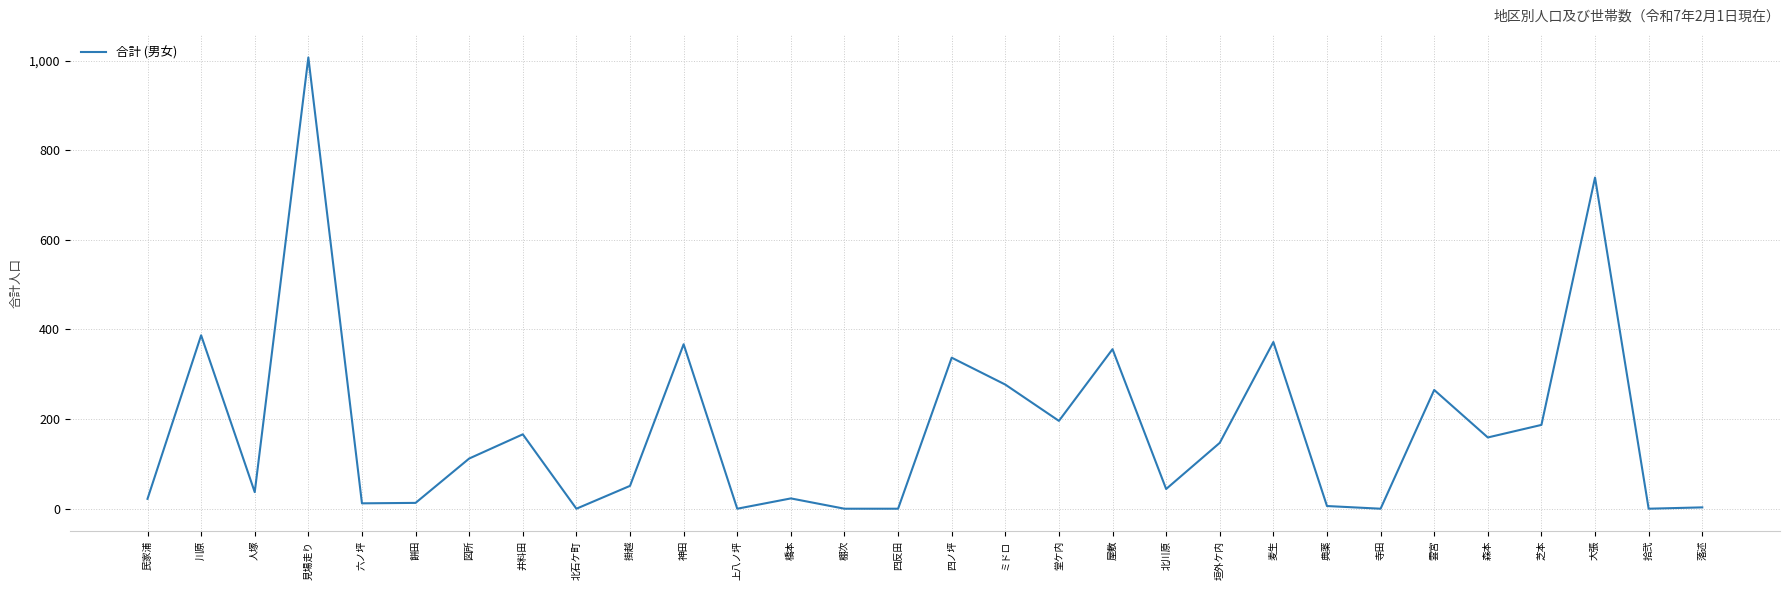

True or false: the data shows 48 at 森本.

False